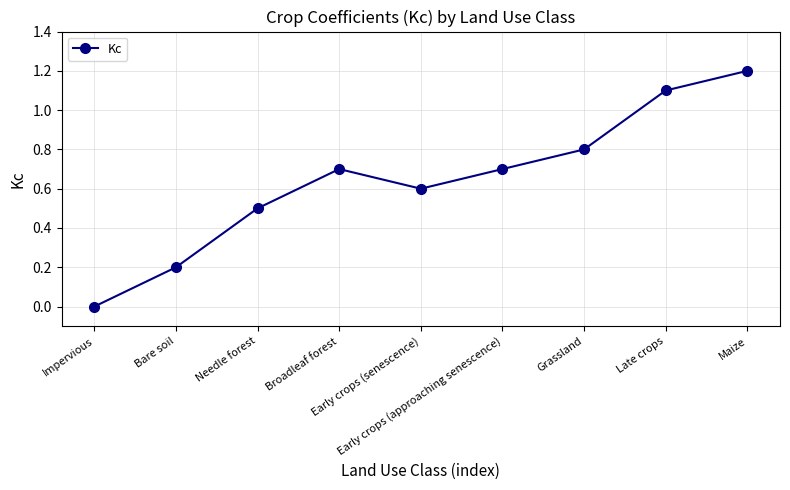

Which has a higher value, Maize or Impervious?

Maize